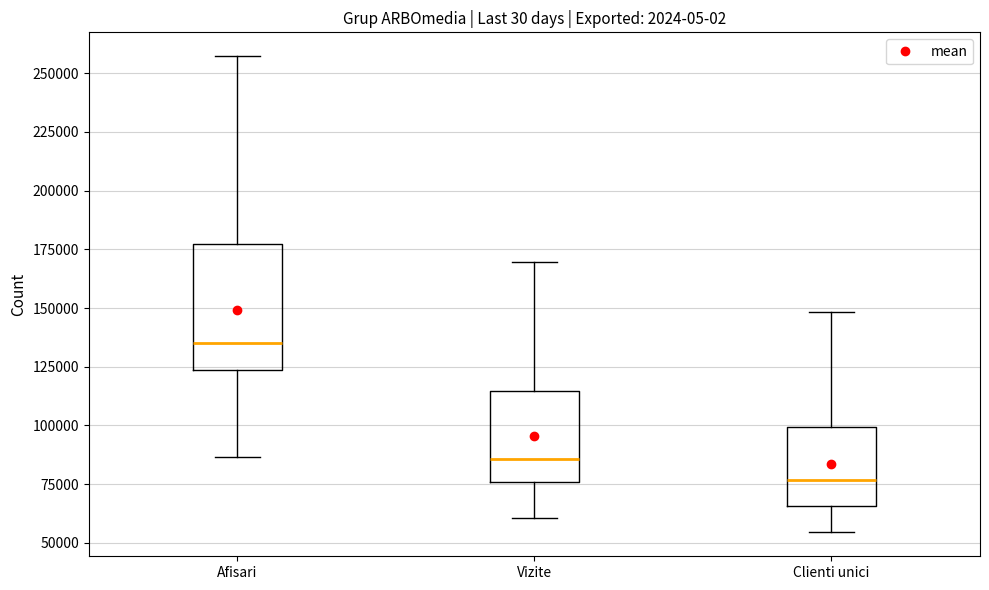

Reading left to right, transcribe this box plot: for each box, give where its median line is, the range the box spans, and where its two whiskers end, as read against the y-axis. The values are not printed on the chart, so give them approximately, as read against the axis.

Afisari: median 135000, box 125000 to 175000, whiskers 85000 to 255000
Vizite: median 85000, box 75000 to 115000, whiskers 60000 to 170000
Clienti unici: median 75000, box 65000 to 100000, whiskers 55000 to 150000